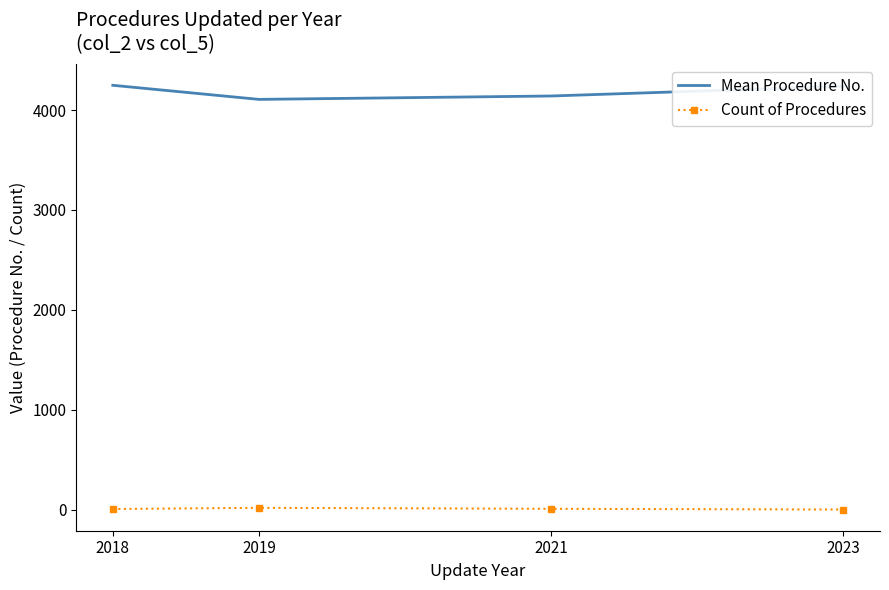

What is the maximum value for Mean Procedure No.?

4248